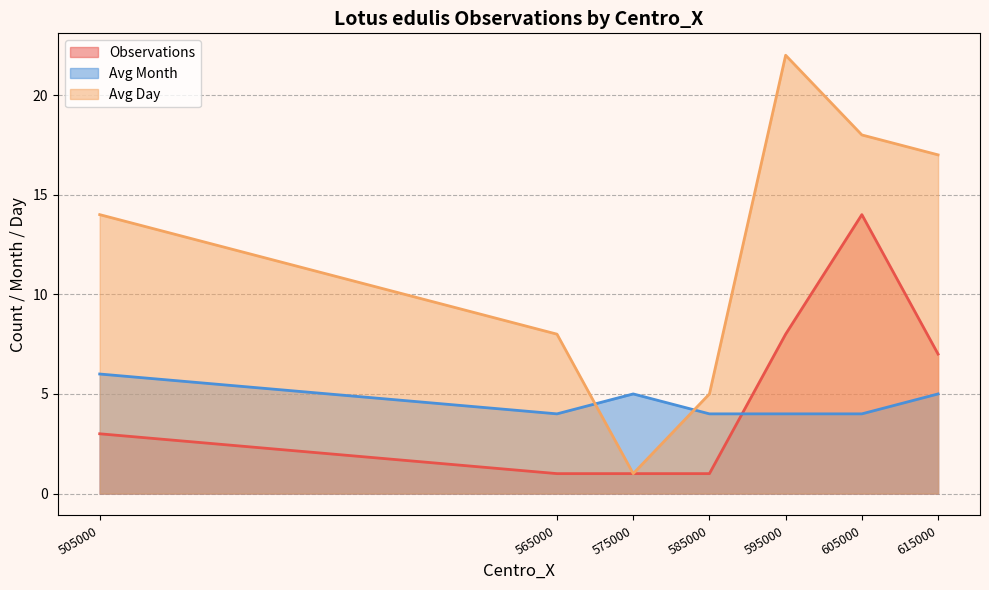

True or false: Avg_Day and Avg_Month cross at least once.

True